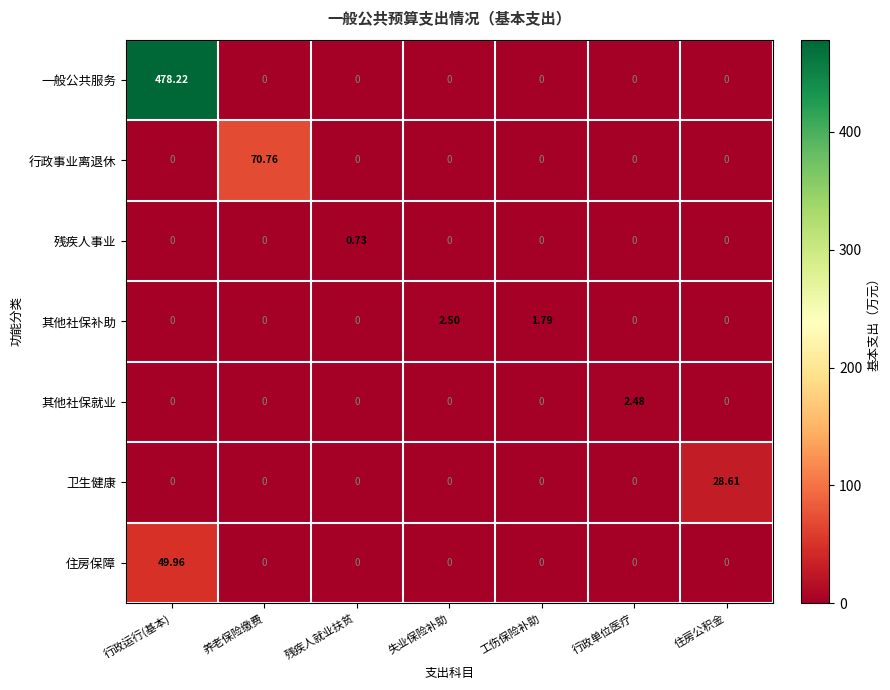

Between 行政运行(基本) and 工伤保险补助, which series saw the biggest shift?

一般公共服务